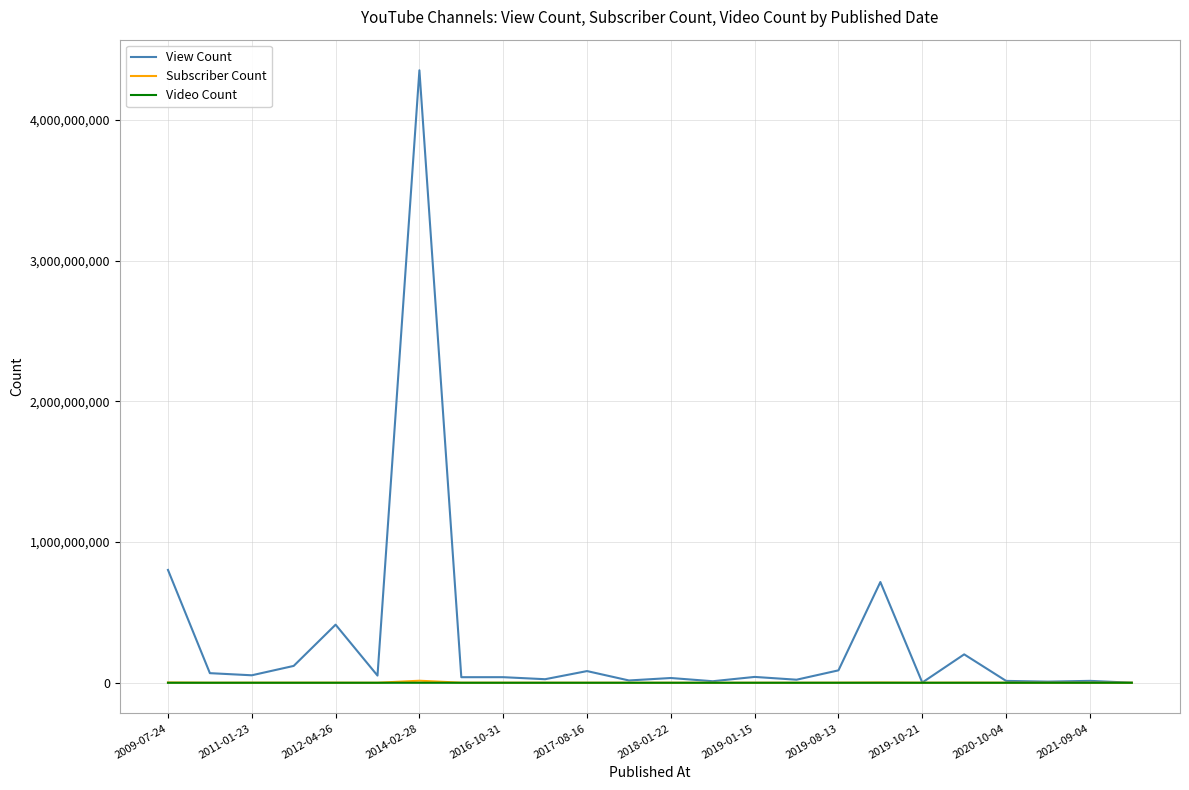

What is the maximum value shown in the chart?

4352160106